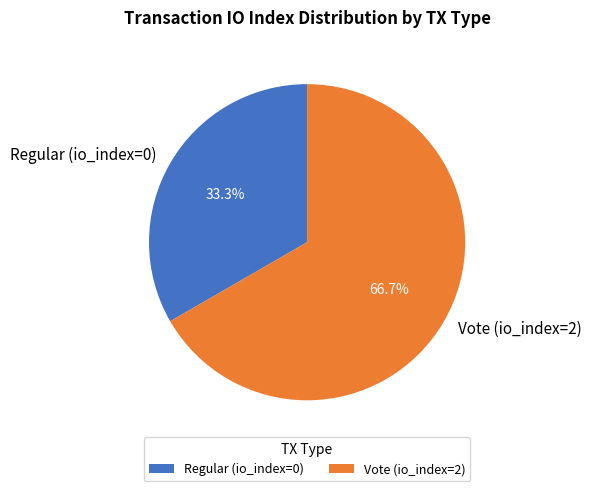

Is Regular (io_index=0) the majority of the pie?

No